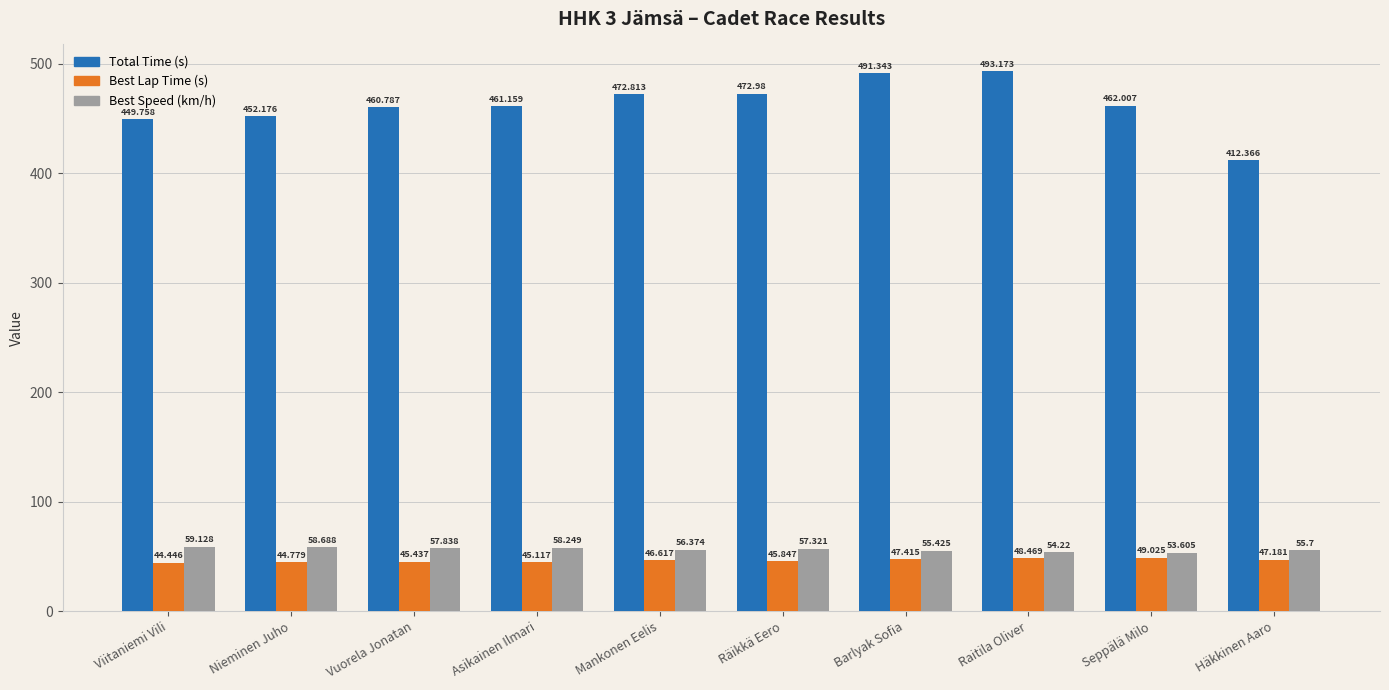

List the series in order of their peak value, lowest first.

Best Lap Time (s), Best Speed (km/h), Total Time (s)